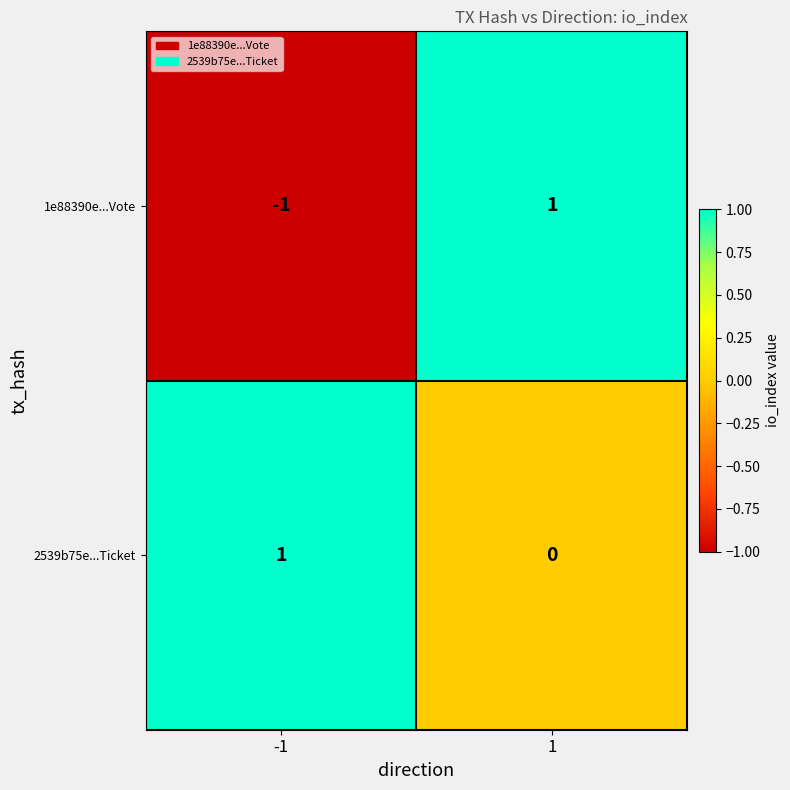

Reading right to left, transcribe all the data shown in this chart.

1e88390e...Vote: 1	-1
2539b75e...Ticket: 0	1